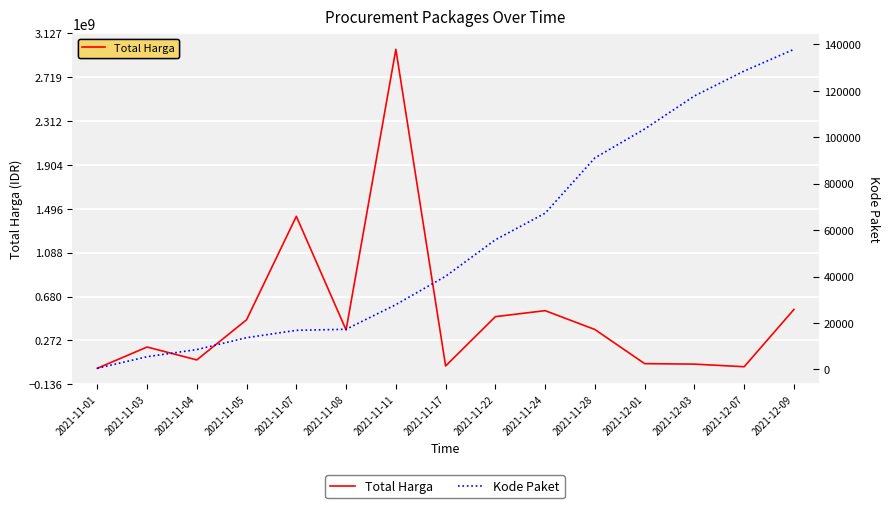

At which category is the sum across all series the highest?

2021-11-11